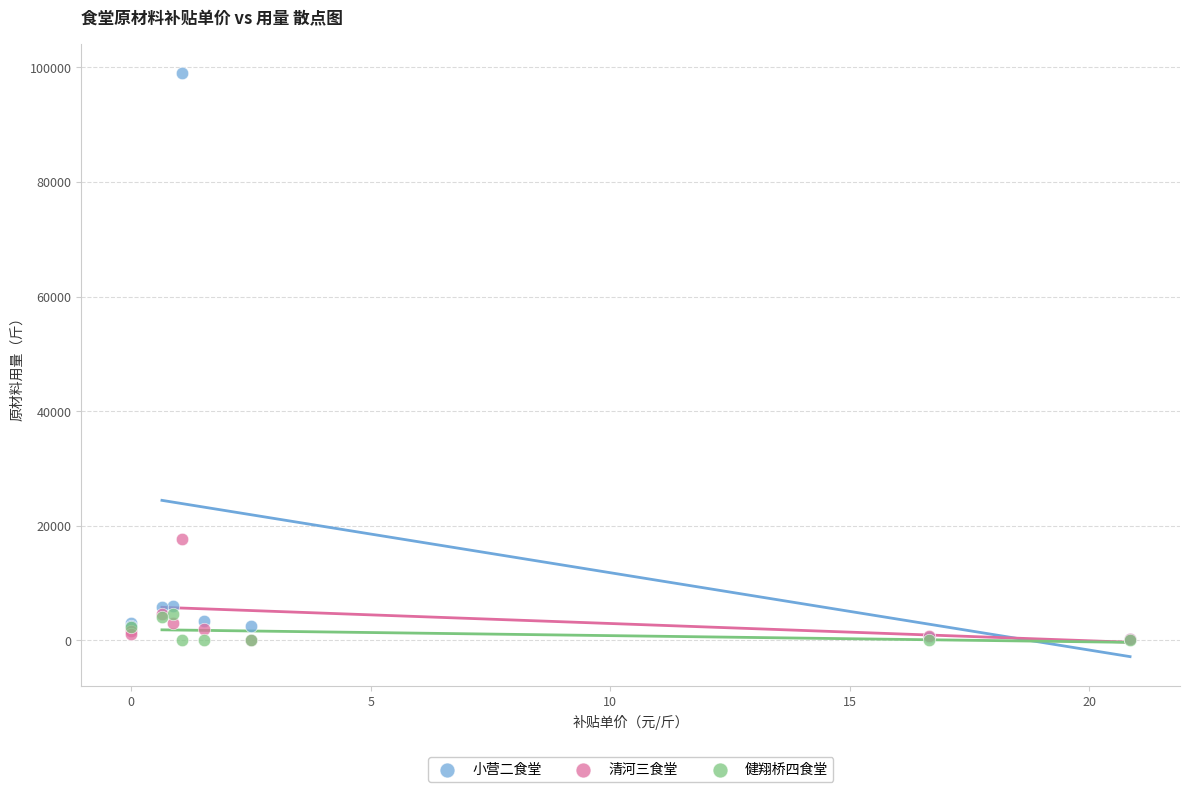

Which series contains the highest Y value?

小营二食堂